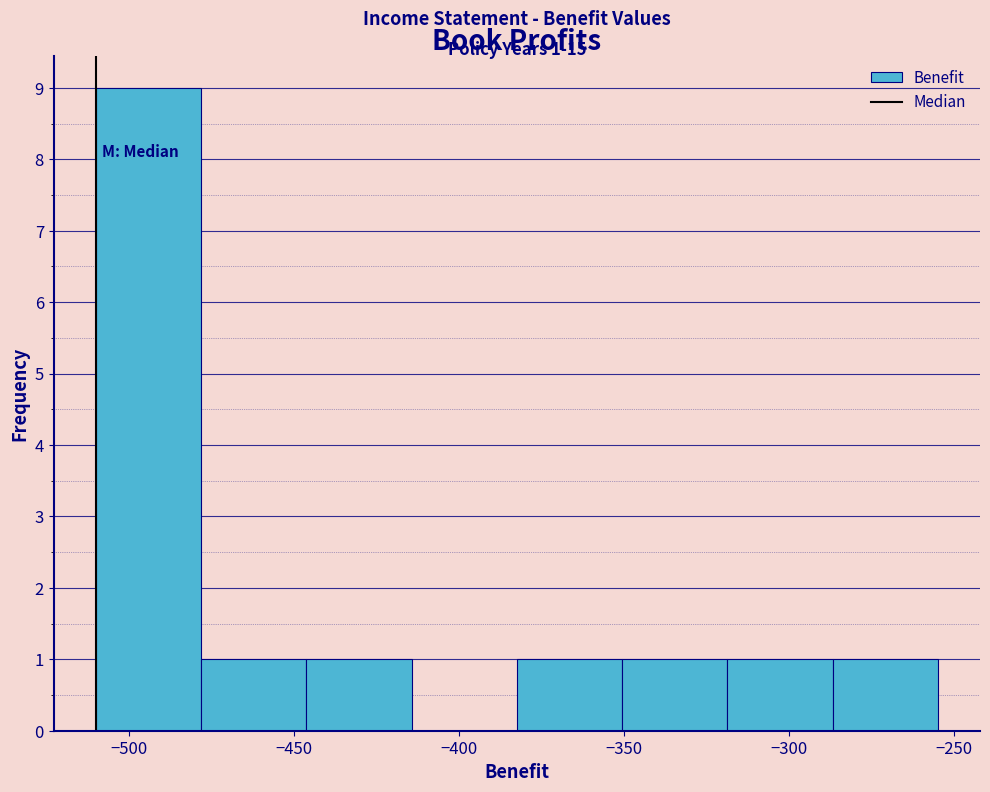

Which range on the x-axis has the tallest bar?

-510 to -480